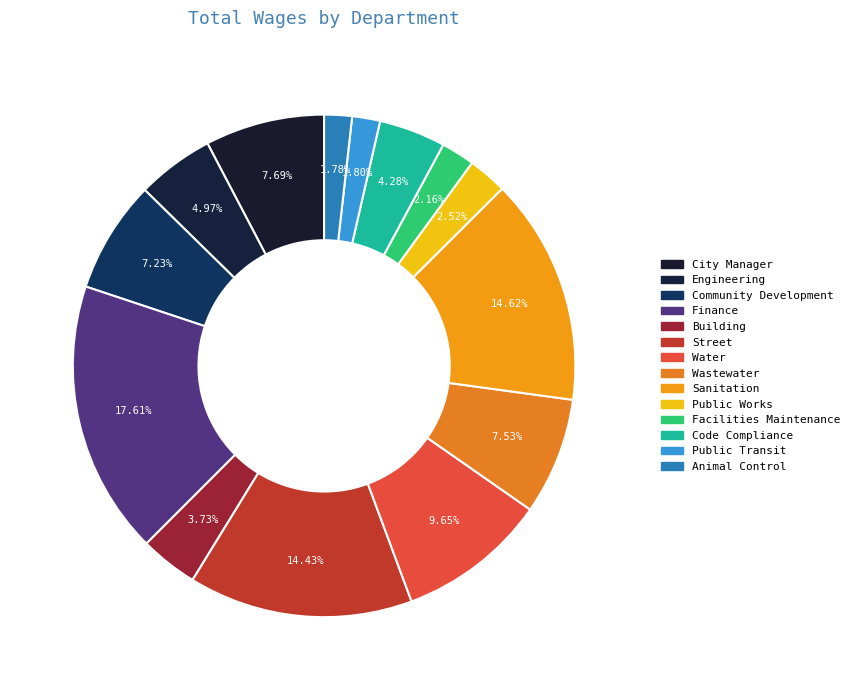

How many slices are in this pie chart?

14